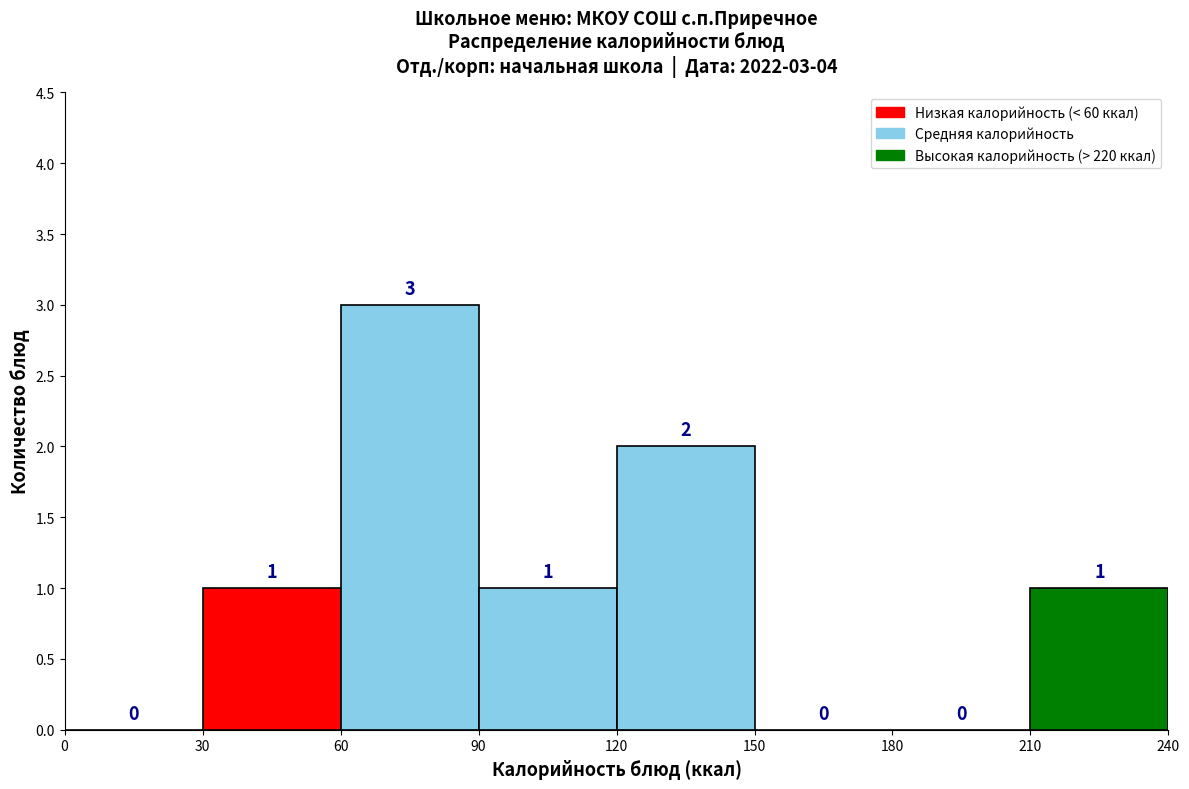

Over which range of the x-axis is the bar tallest?

60 to 90